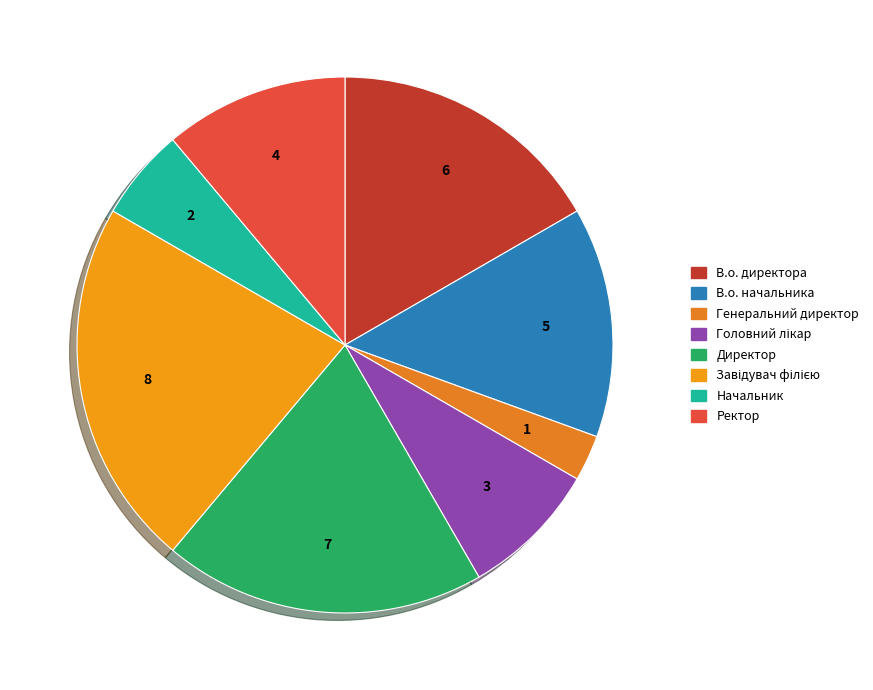

To the nearest percent, what portion does Завідувач філією represent?

22%